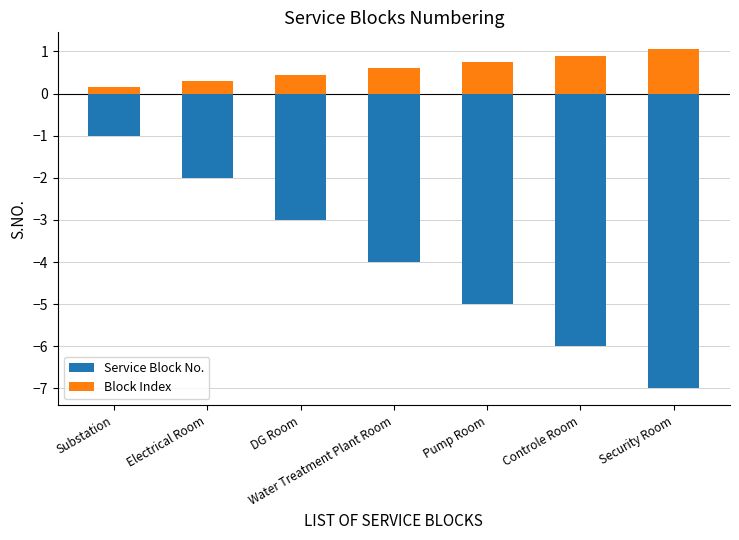

Does the chart contain any negative values?

Yes